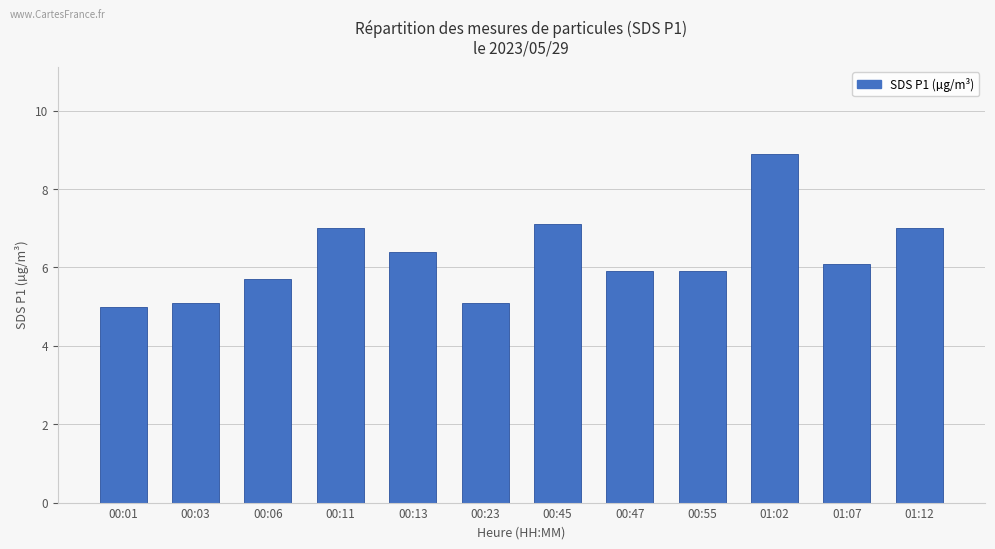

At which category does the chart reach its peak across all series?

01:02